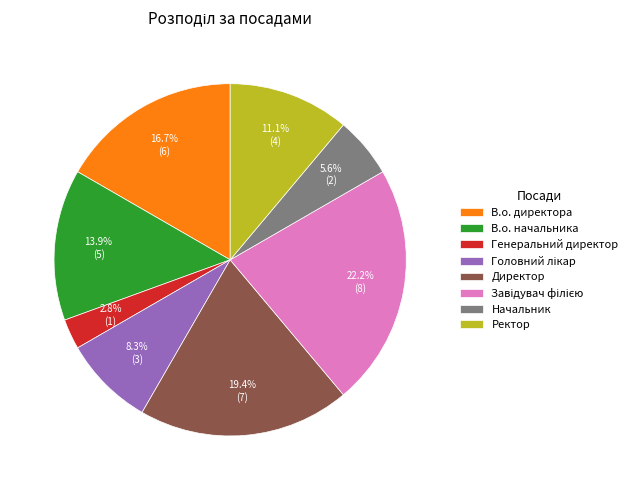

What is the smallest slice in the pie chart?

Генеральний директор